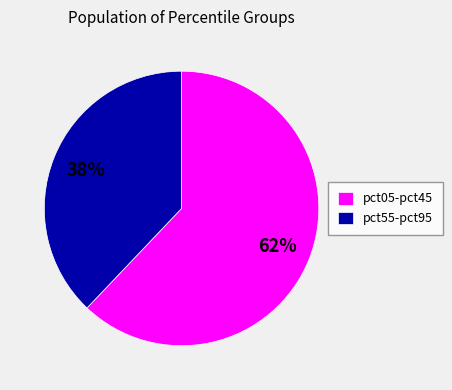

Does any single category account for the majority?

Yes